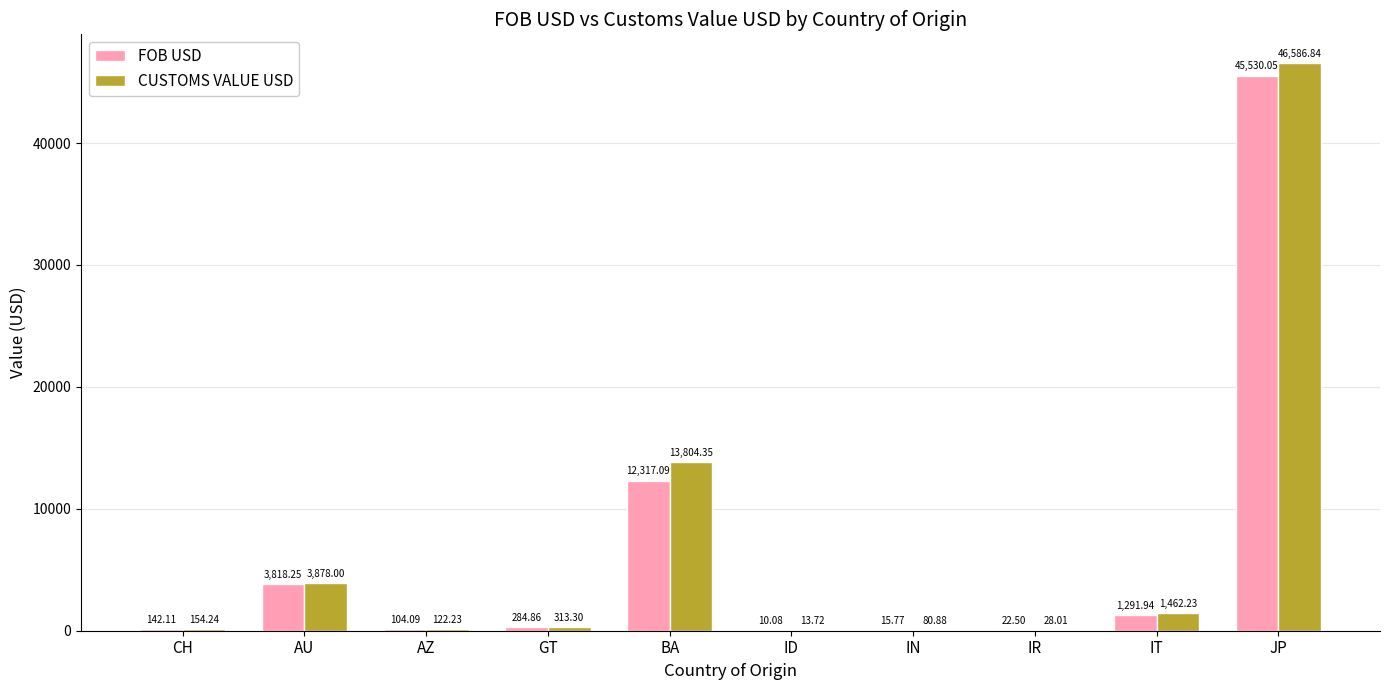

What is the total value across all series at JP?

92116.9